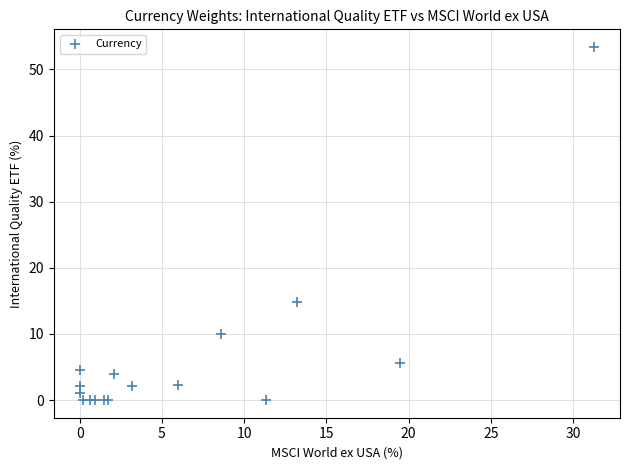

What Y value in the scatter plot is closest to 26?

14.9